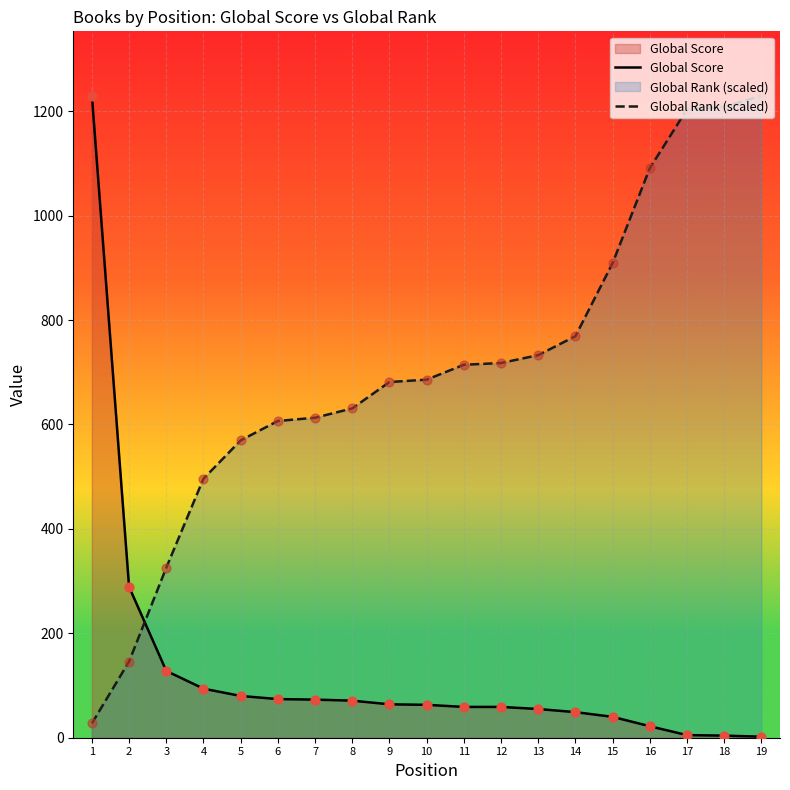

What are all the series names shown in the legend?

Global Score, Global Rank (scaled)